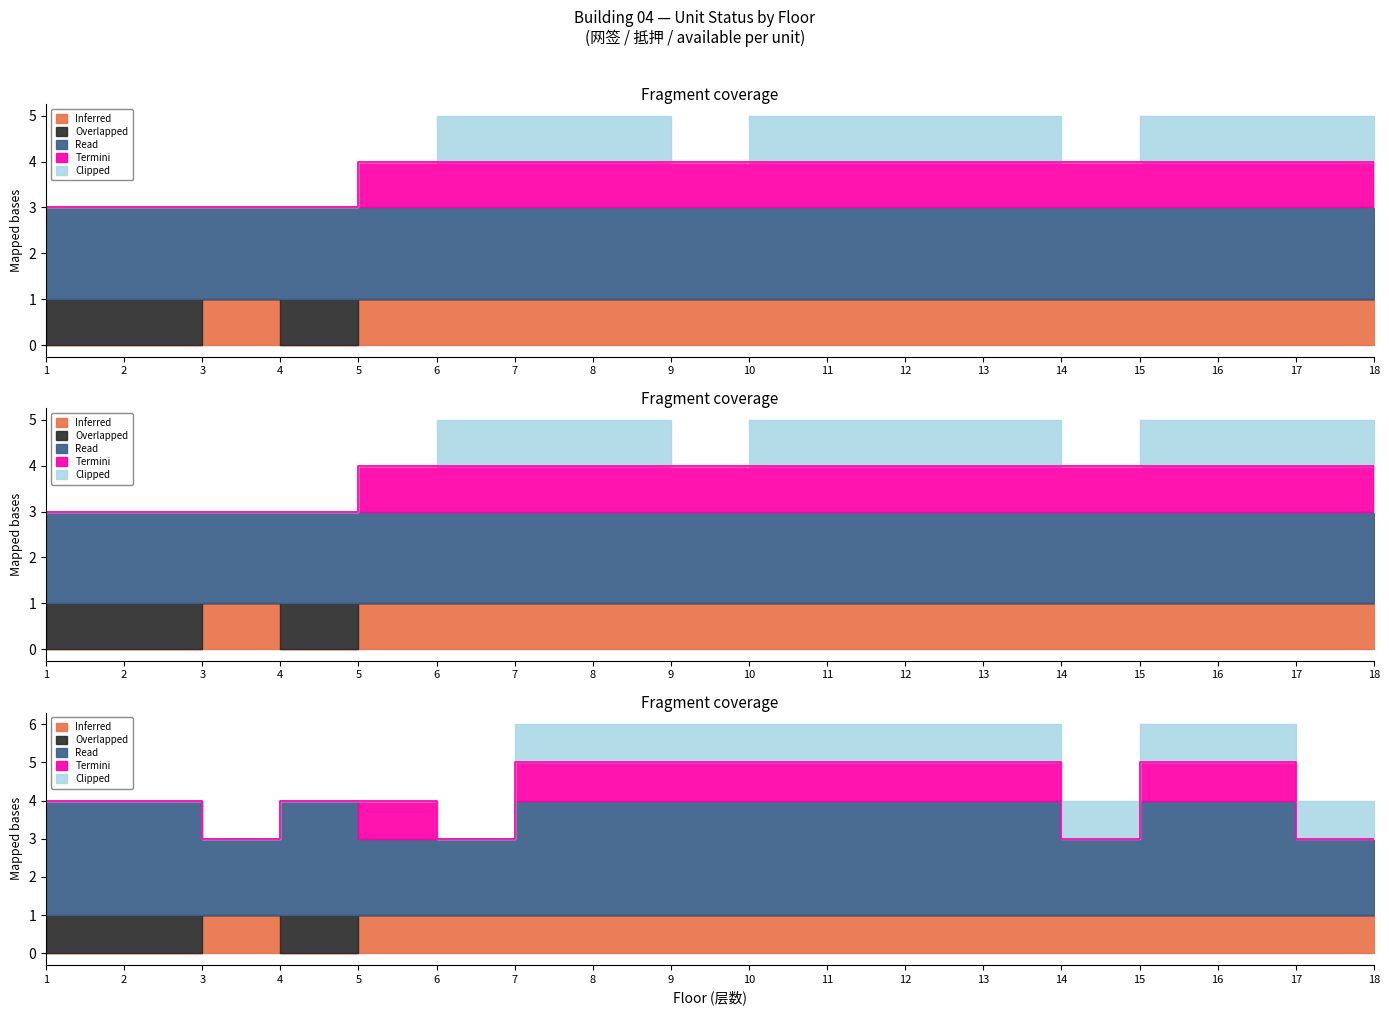

True or false: Read and Termini cross at least once.

False